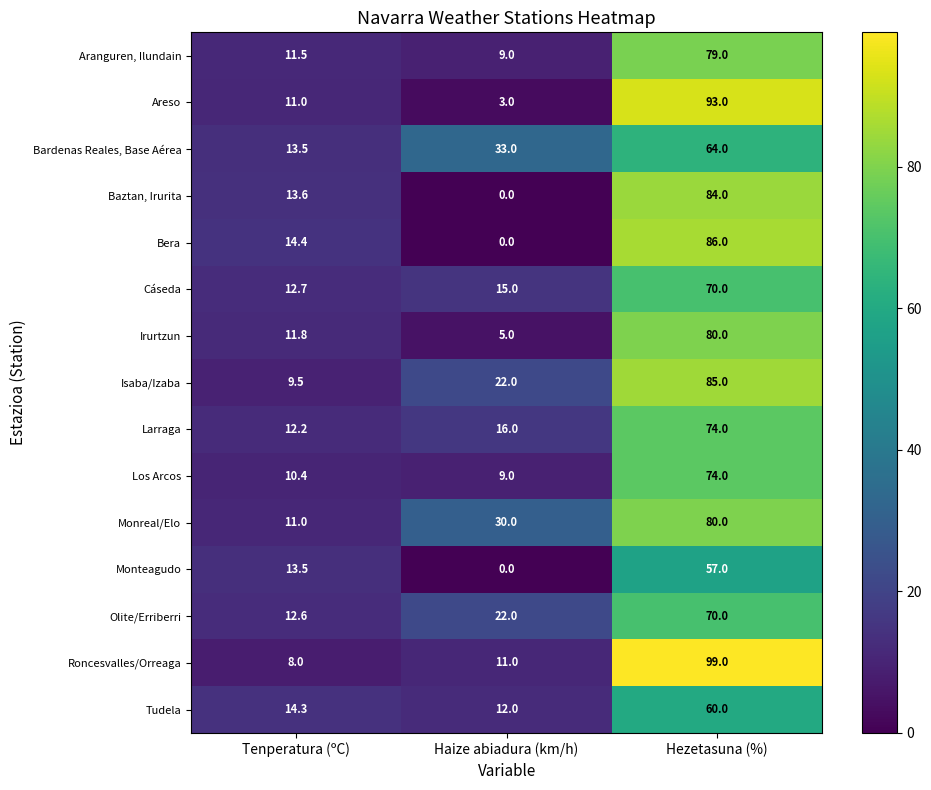

What is the difference between the Olite/Erriberri values at Tenperatura (ºC) and Haize abiadura (km/h)?

9.4